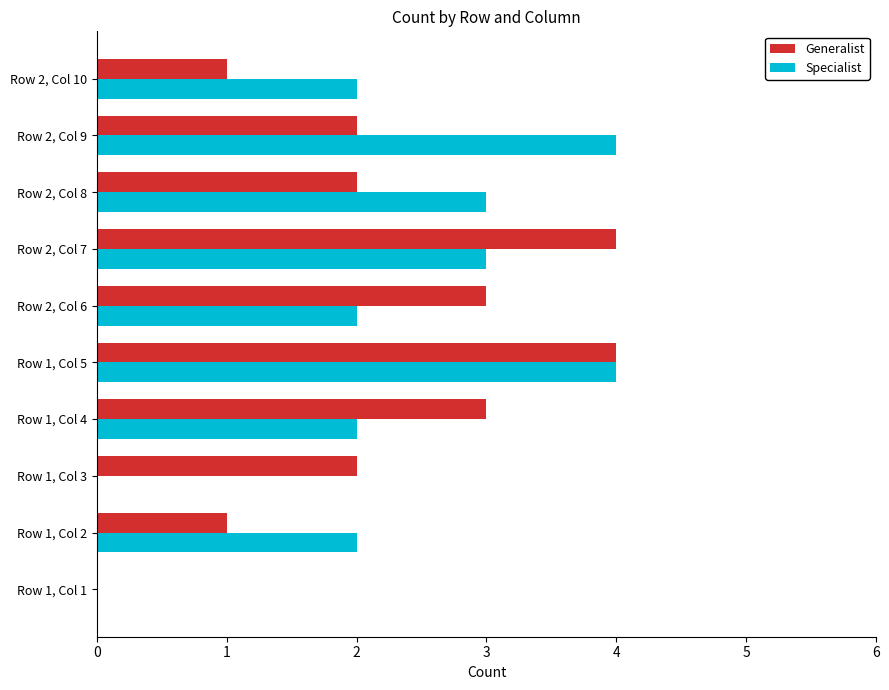

Is the value of Specialist at Row 1, Col 3 greater than the value of Generalist at Row 2, Col 9?

No